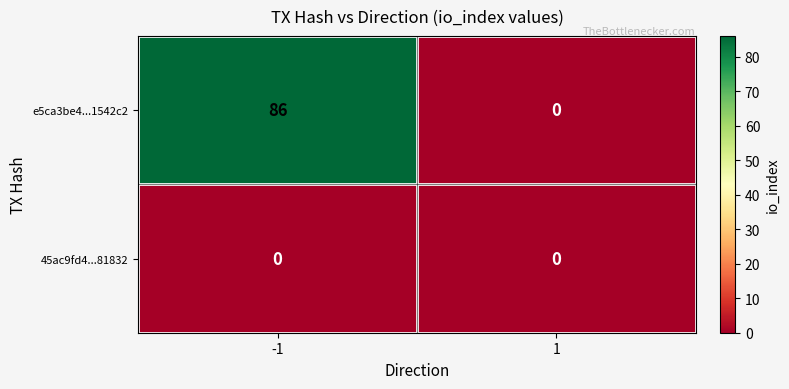

Which series changed the most between -1 and 1?

e5ca3be4...1542c2